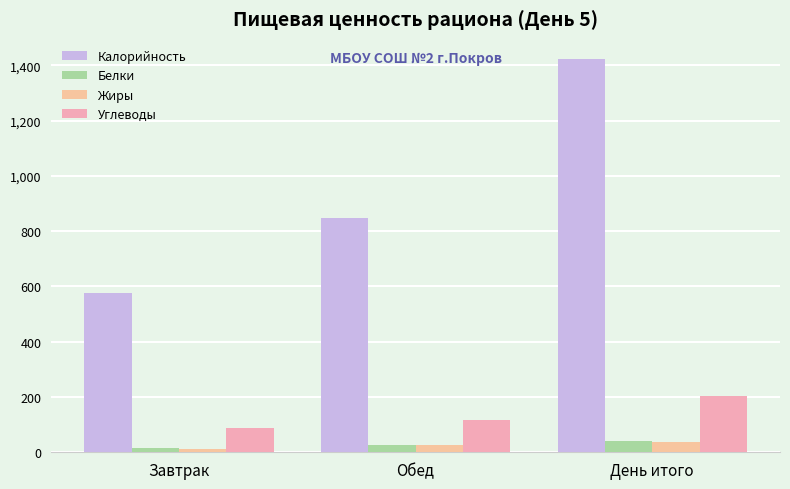

Which has a higher value, Завтрак or Обед?

Обед